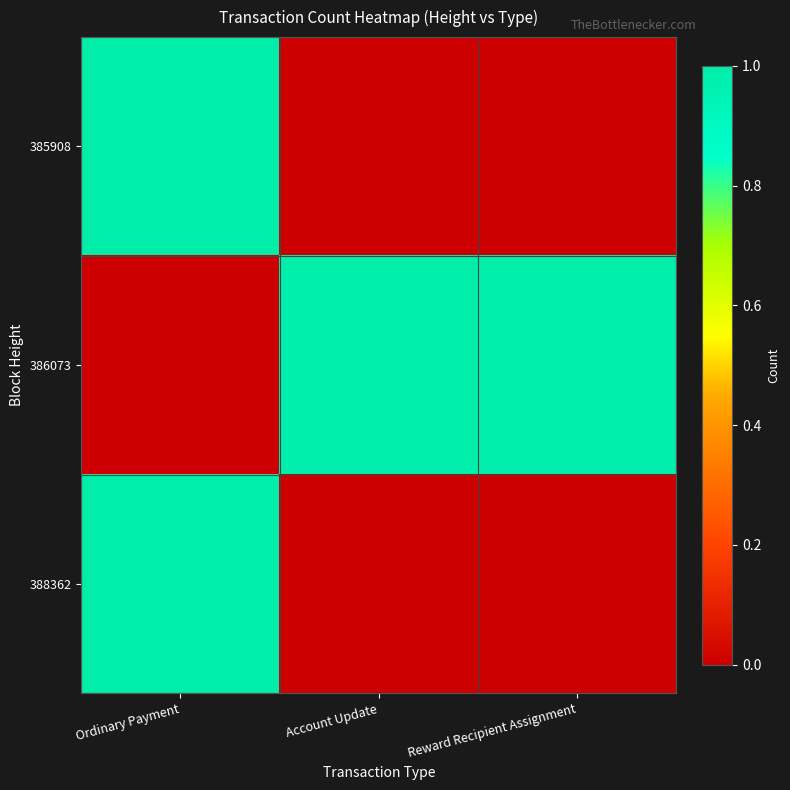

What is the greatest value displayed?

1